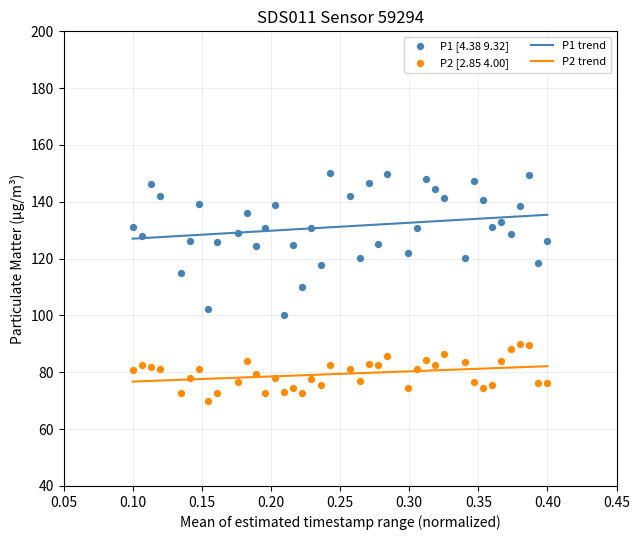

What are all the series names shown in the legend?

P1, P2